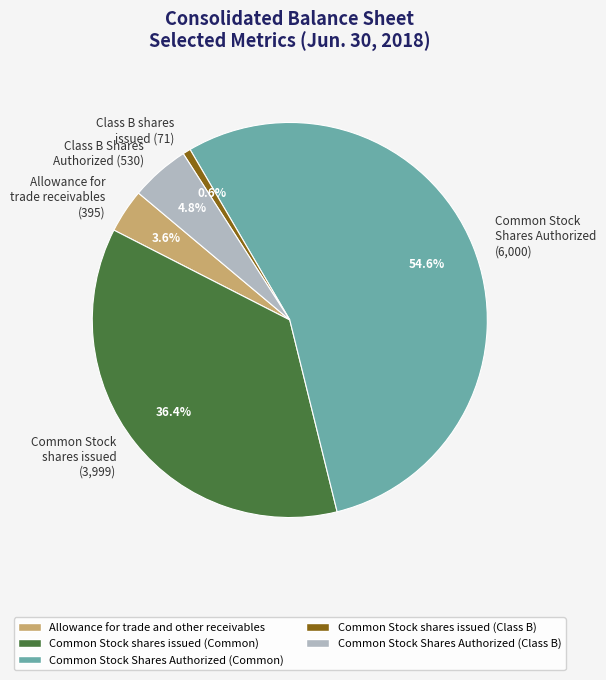

How much of the chart is everything except Allowance for trade receivables (395)?

96.4%